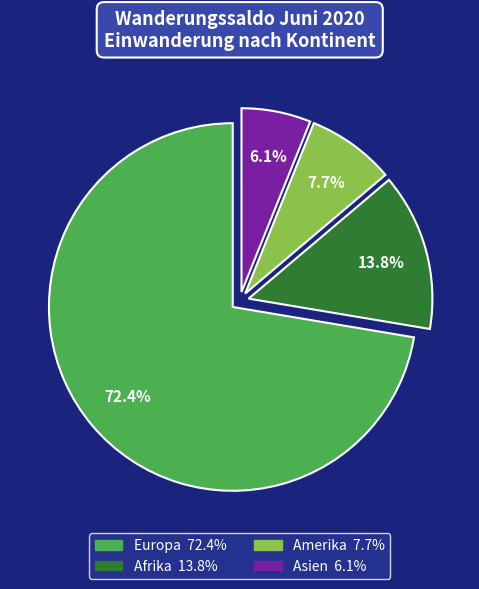

To the nearest percent, what is the difference between the largest and smallest slice percentages?

66%